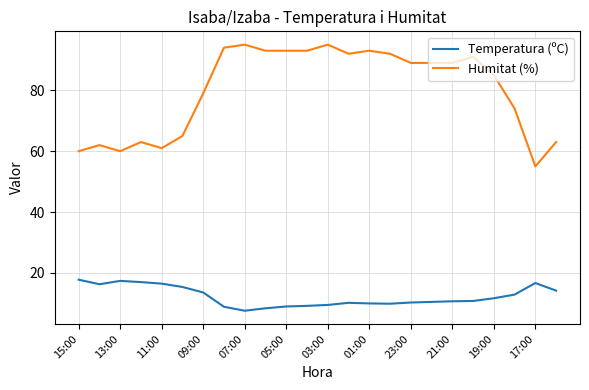

Rank the series by their maximum value, from highest to lowest.

Humitat (%), Temperatura (ºC)